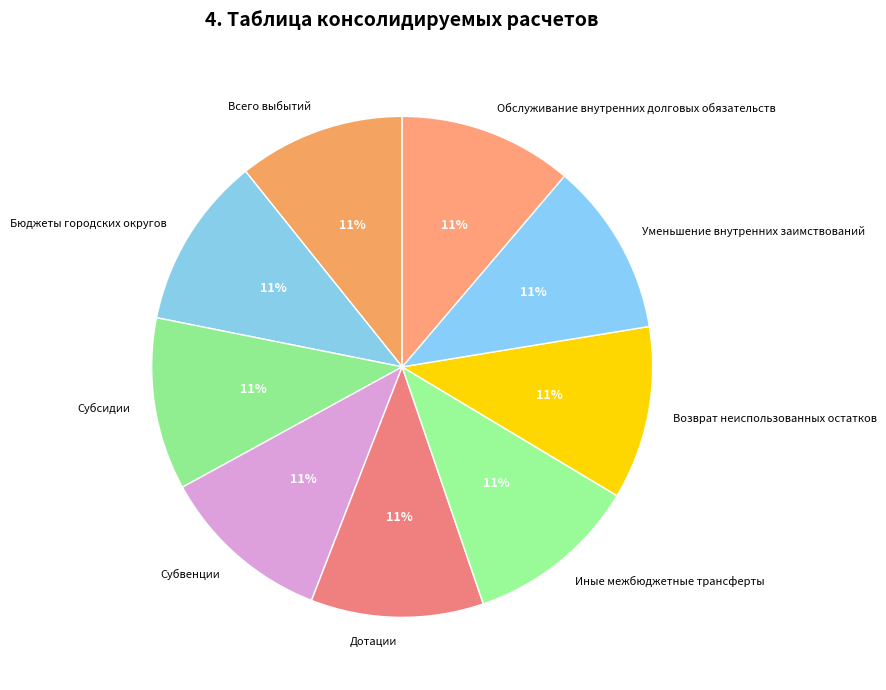

To the nearest percent, what is the combined percentage of Субсидии and Бюджеты городских округов?

22%